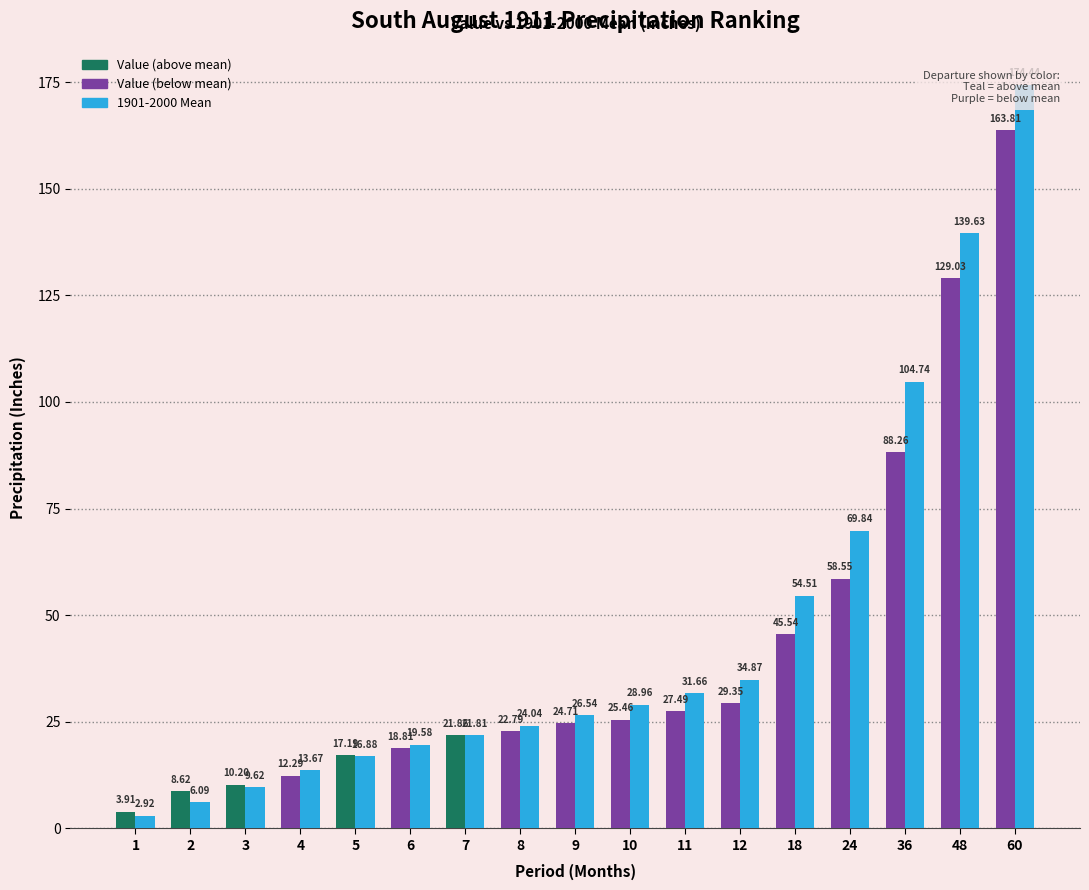

Which series changed the most between 9 and 11?

1901-2000 Mean